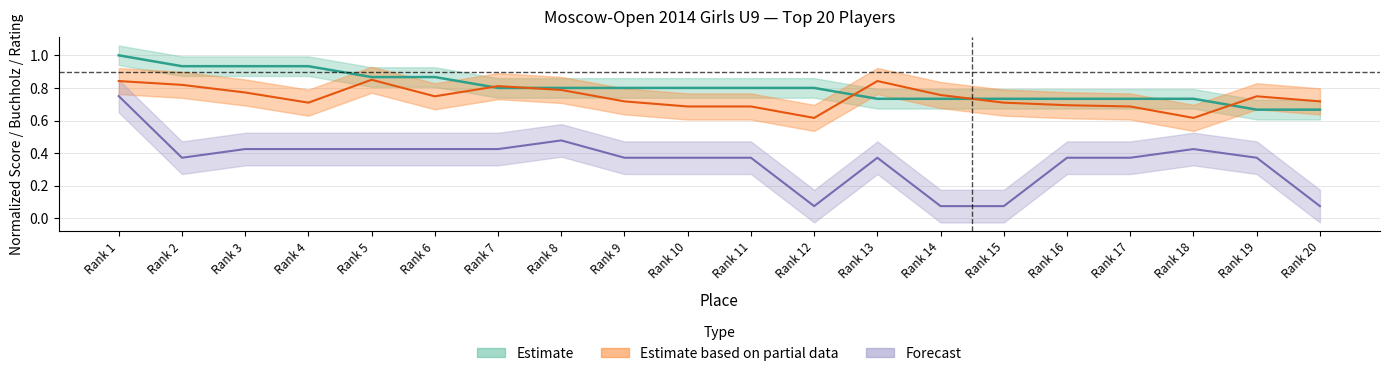

How many categories are shown in the chart?

20